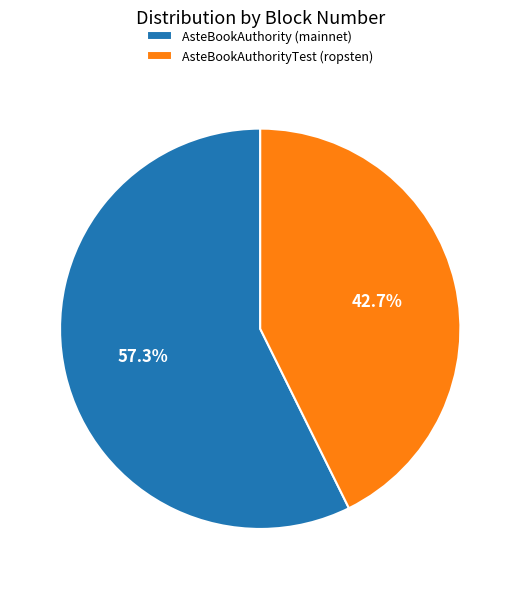

How many slices are in this pie chart?

2